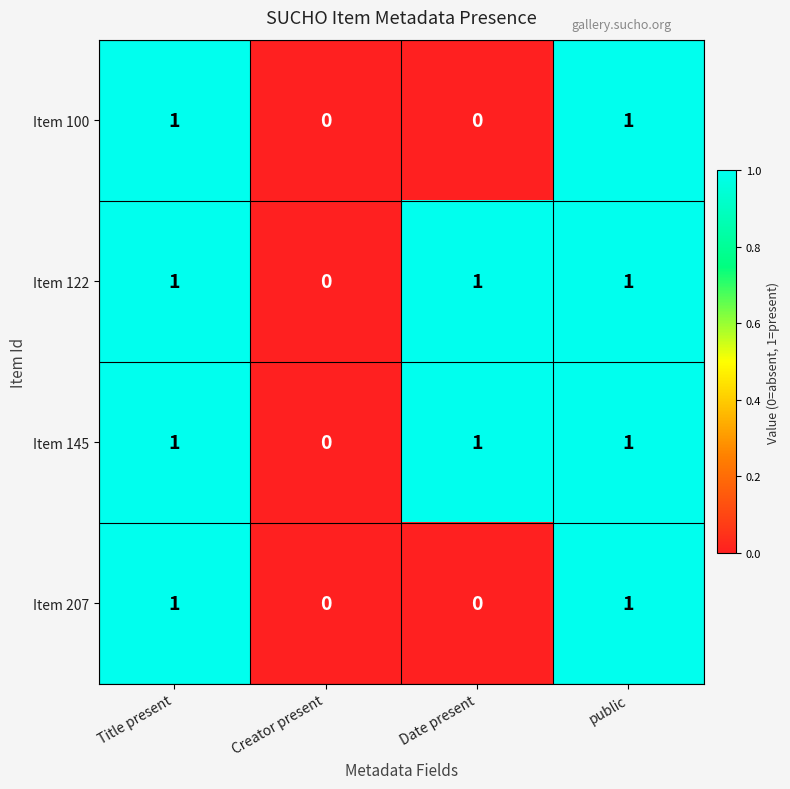

What is the greatest value displayed?

1